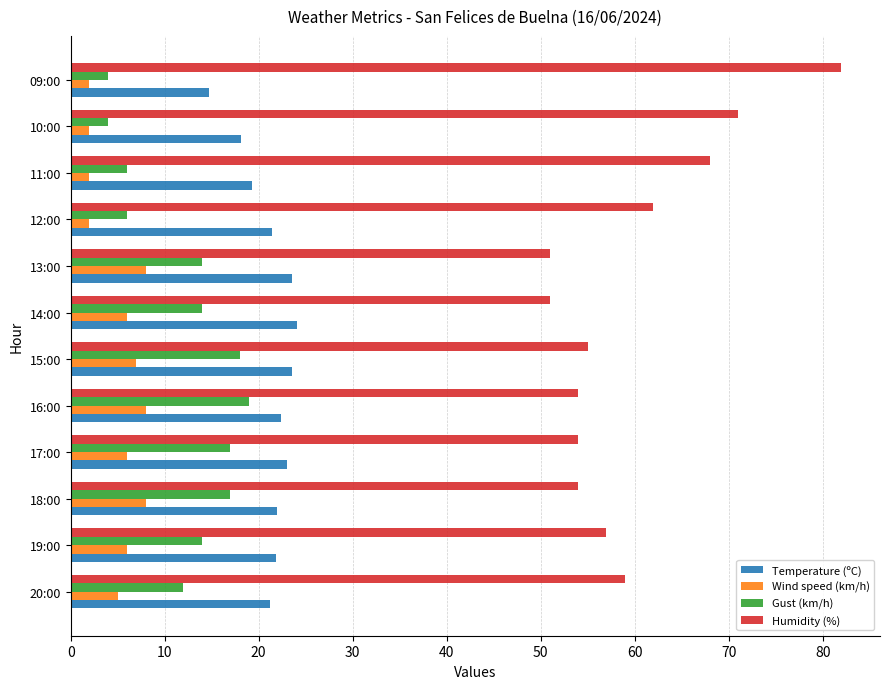

At 15:00, list the series in order from smallest to largest.

Wind speed (km/h), Gust (km/h), Temperature (ºC), Humidity (%)